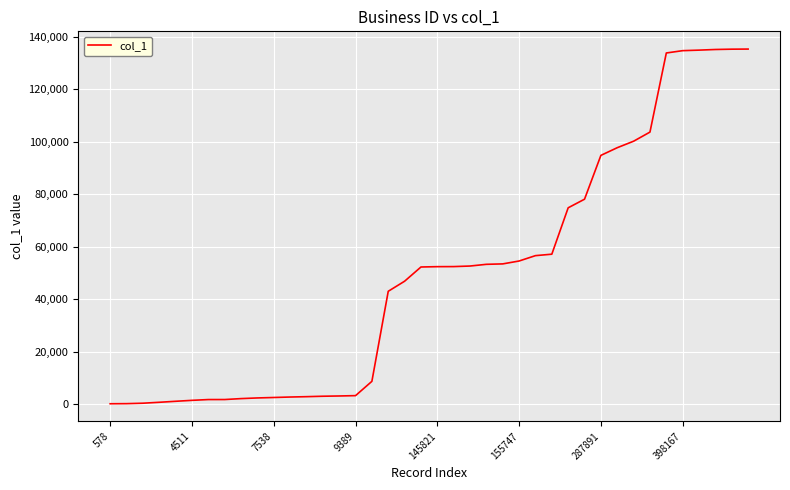

What is the greatest value displayed?

135249